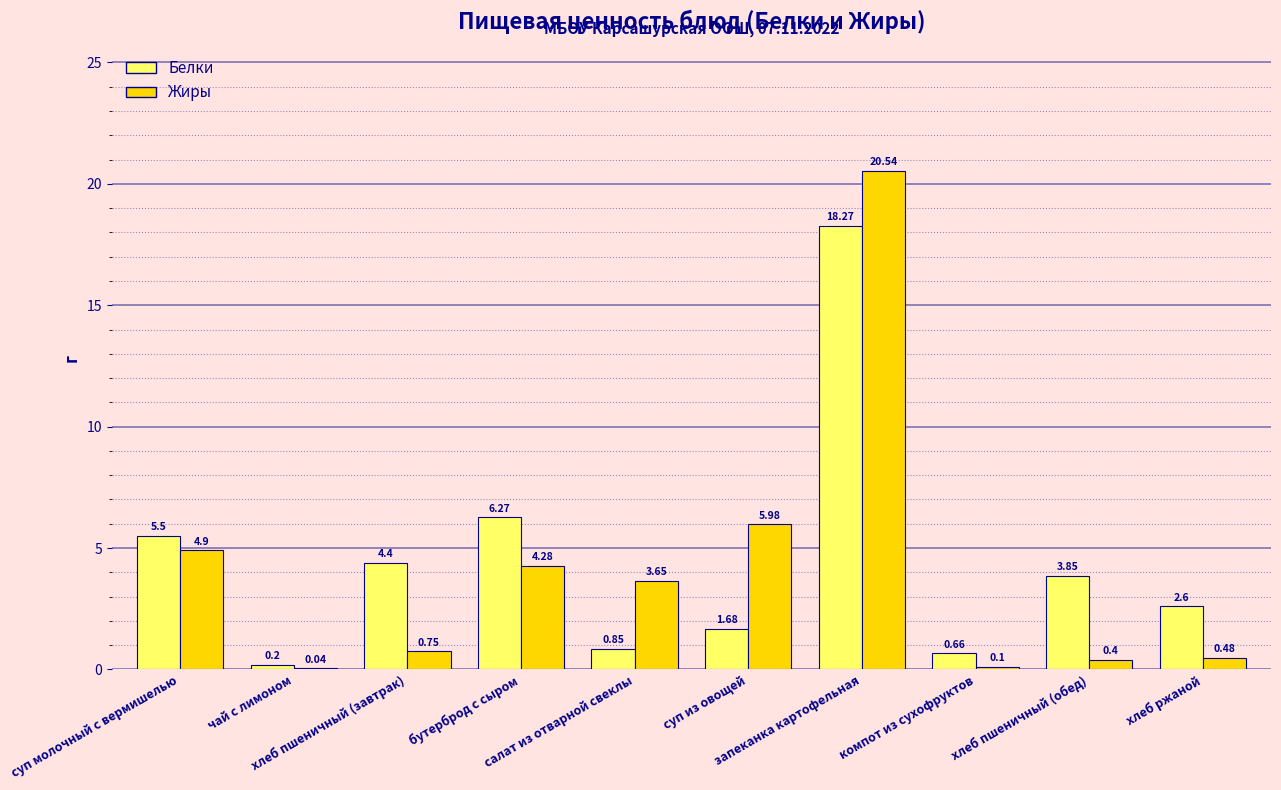

At which label does Белки first exceed 3?

суп молочный с вермишелью